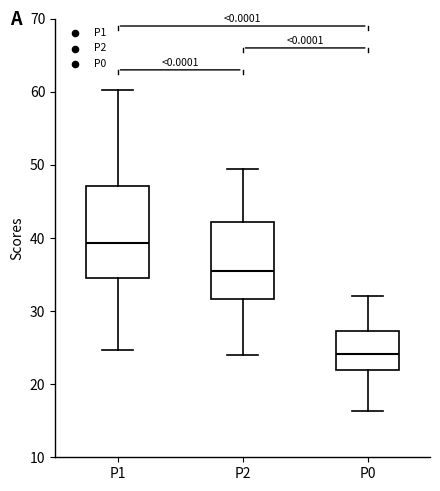

Which box is the tallest, from its lower edge to its upper edge?

P1